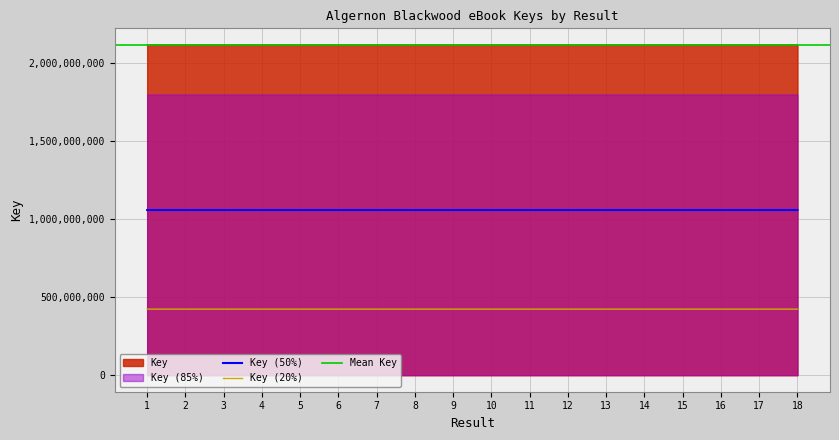

The chart shows a value of 3712957845 at 17. True or false?

False